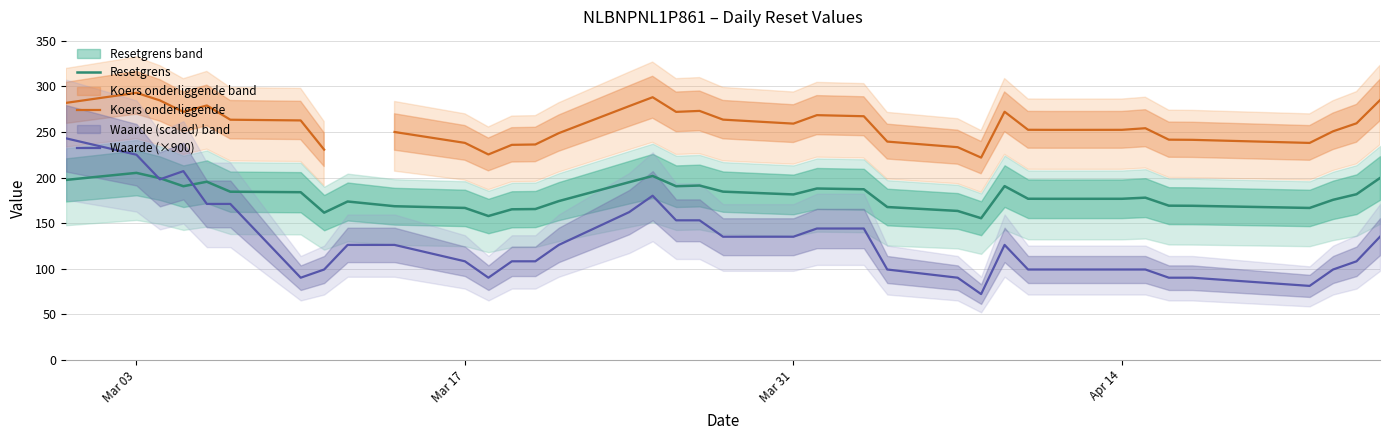

At how many categories does at least one series exceed 178?

36